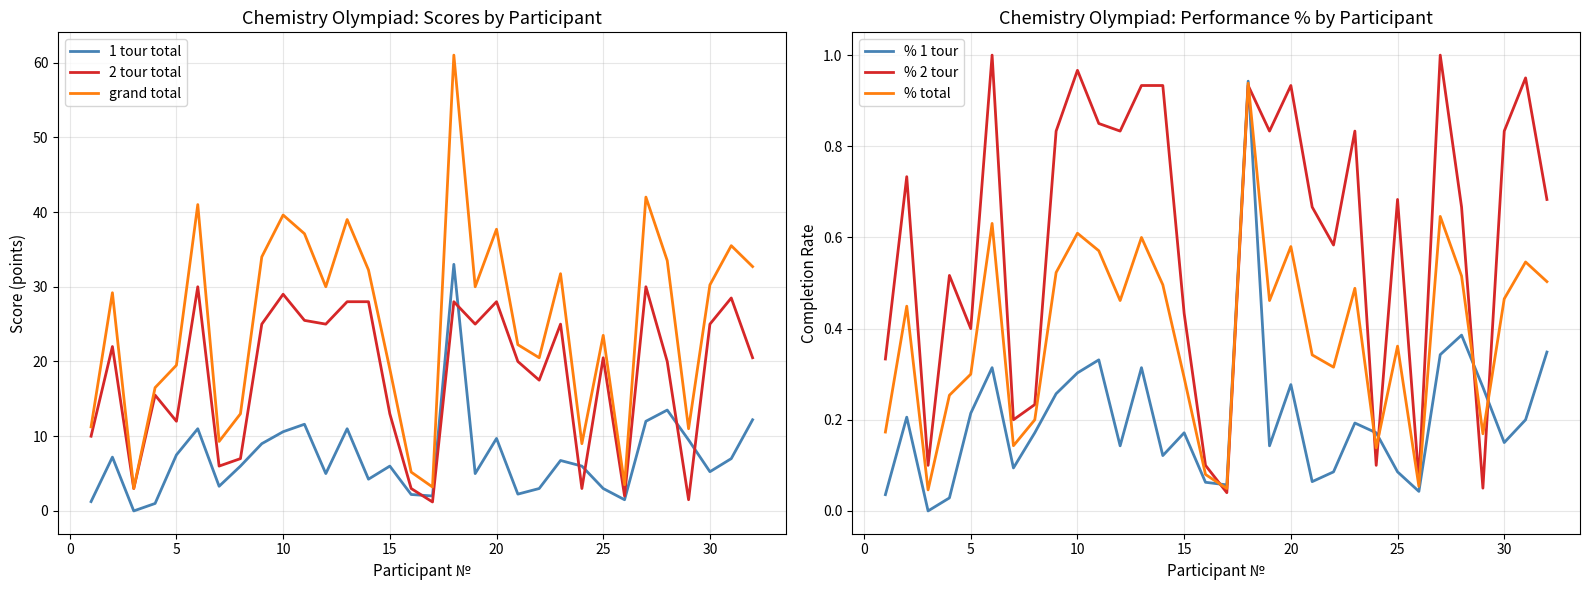

The value of 2 tour total at 20 is 28.0. True or false?

True